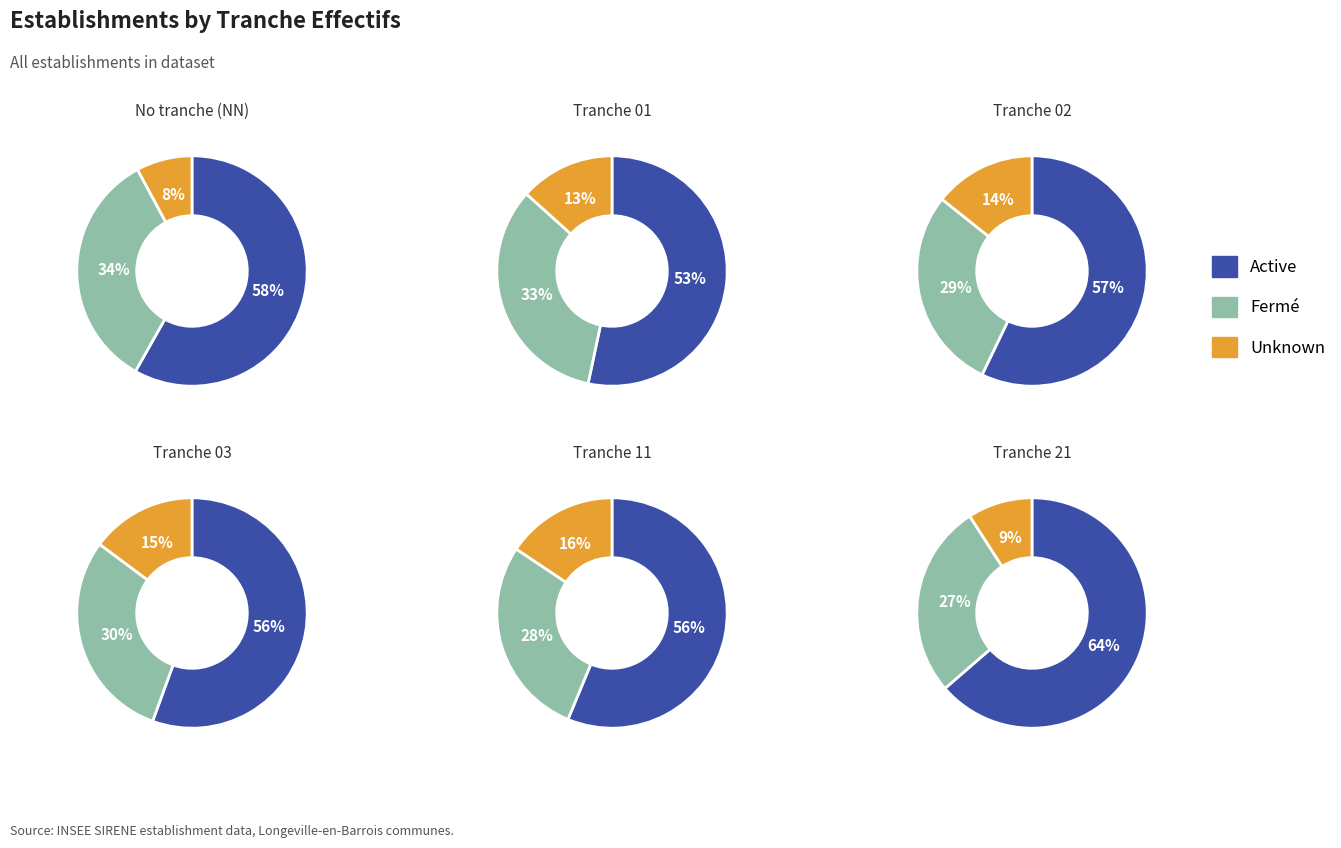

Rank the series by their average value, from lowest to highest.

Unknown, Fermé, Active